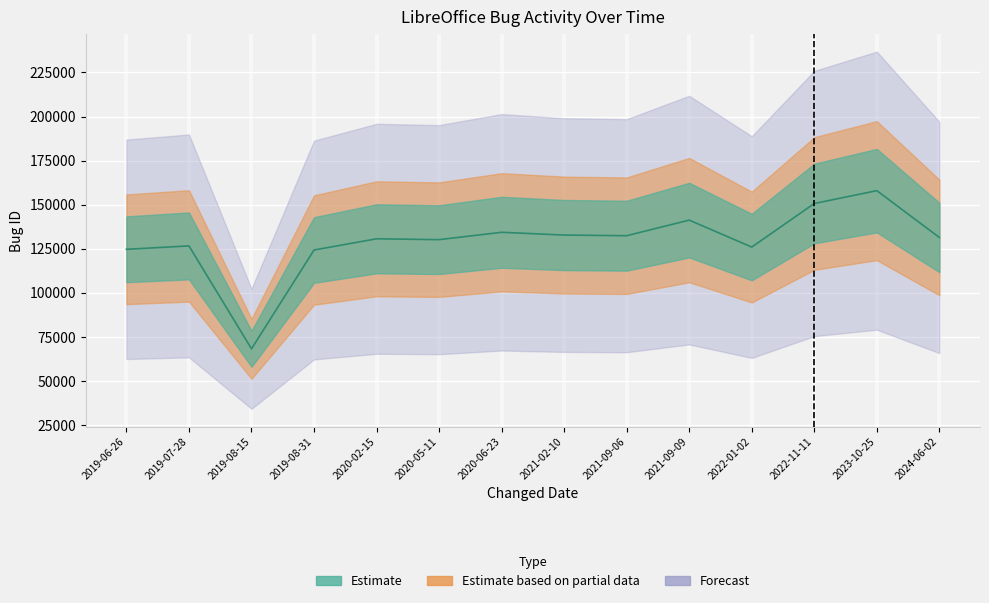

What is the sum of the values at 2021-09-09 and 2020-05-11?

271260